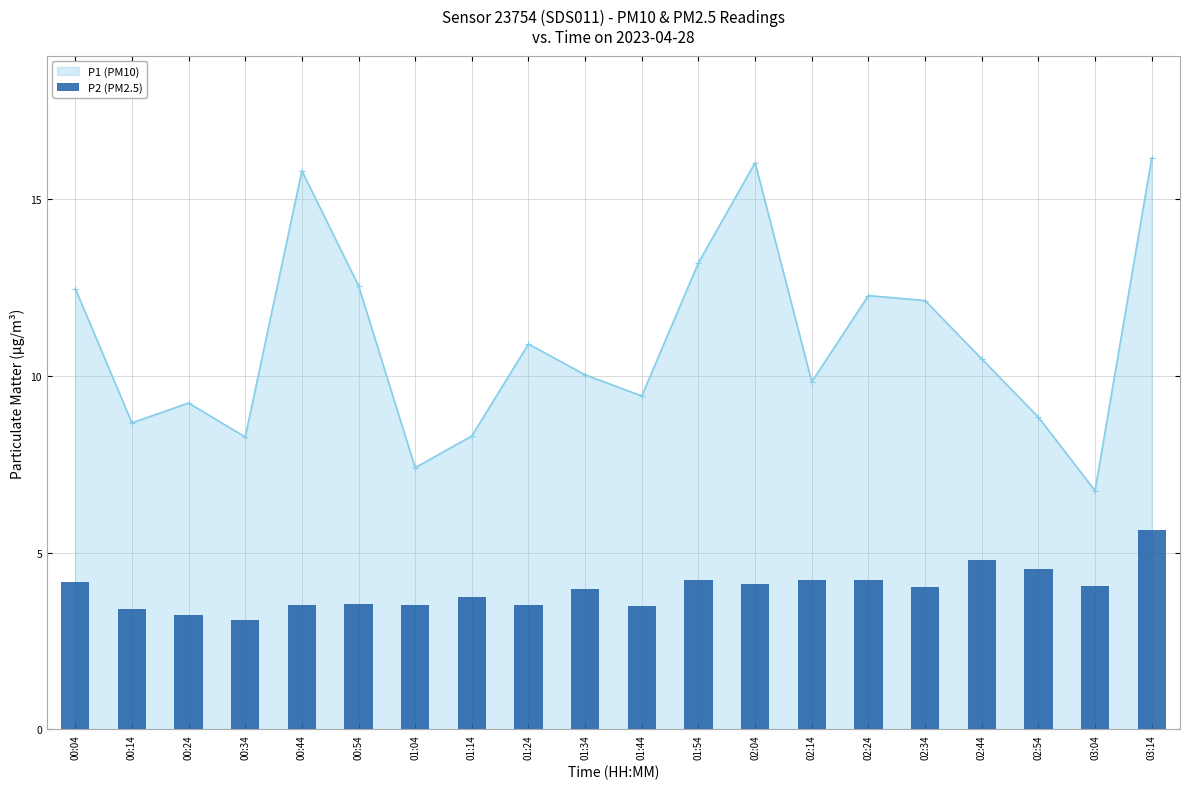

What is the value of the P1 (PM10) point at the 12th from the left?

13.2